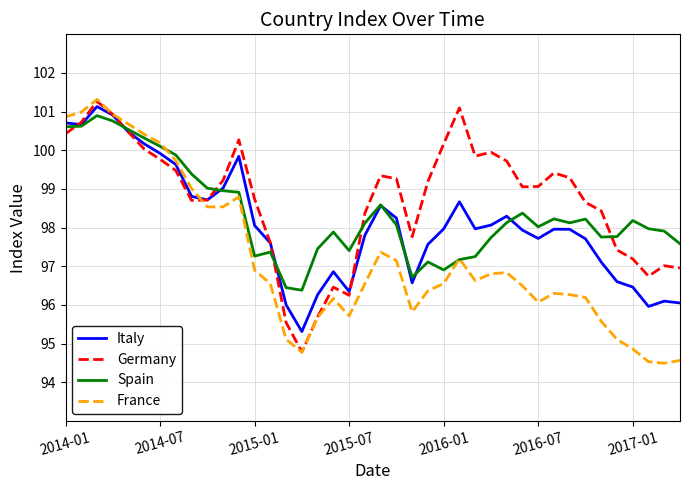

List the series in order of their overall mean, lowest first.

France, Italy, Spain, Germany